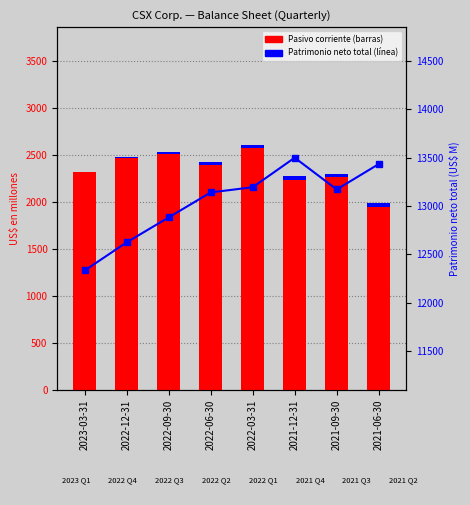

Between 2023-03-31 and 2021-12-31, which is larger?

2023-03-31